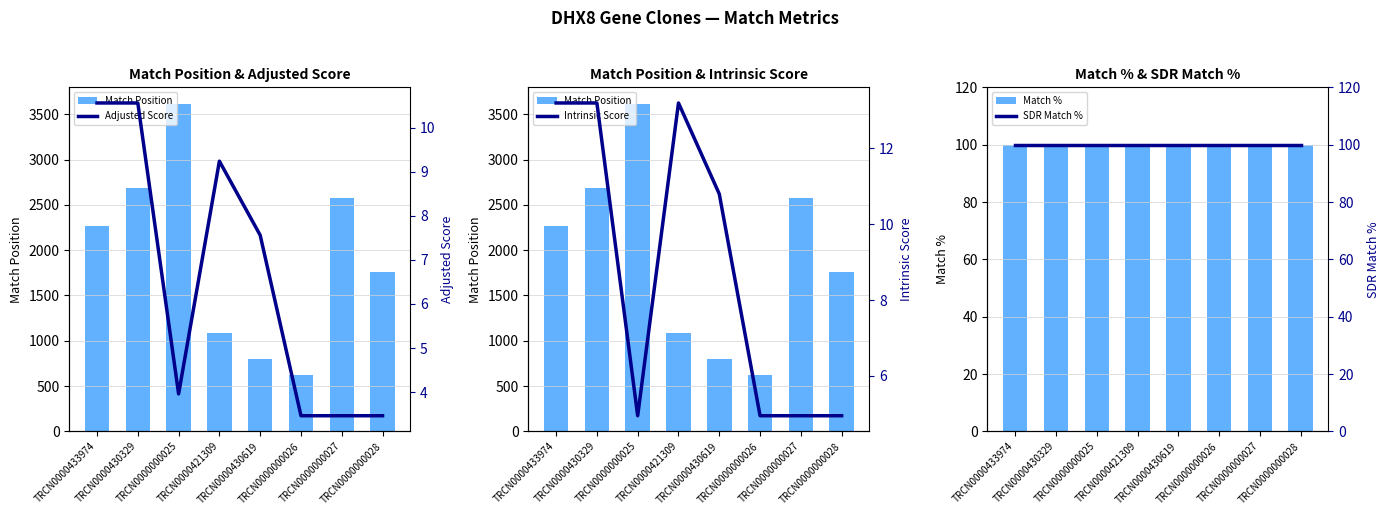

Is the value of SDR Match % at TRCN0000430619 greater than the value of Adjusted Score at TRCN0000433974?

Yes